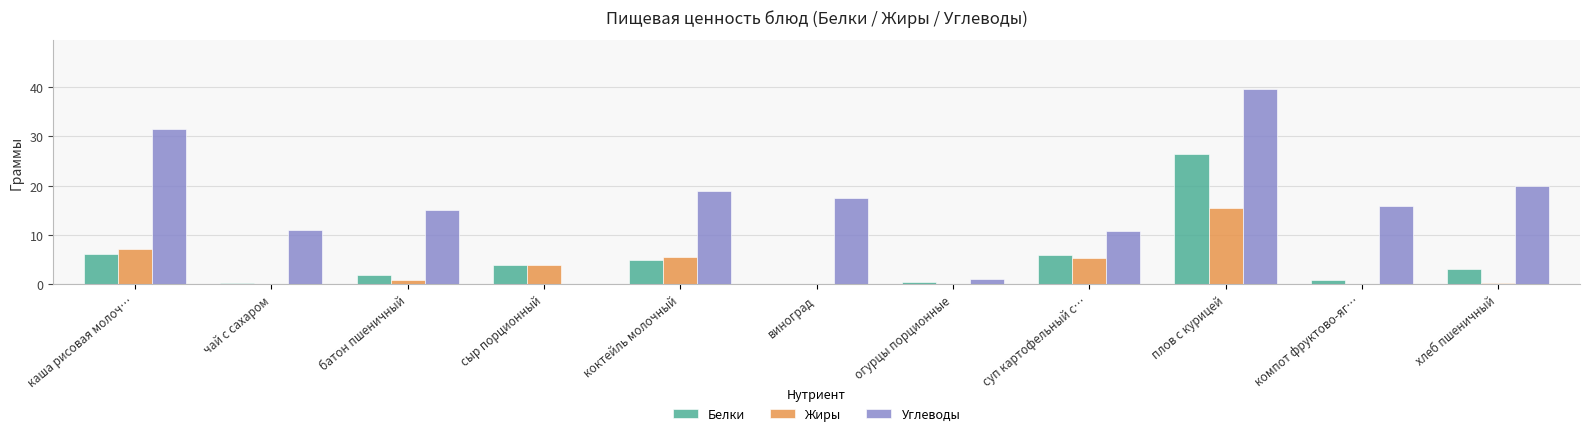

What is the difference between the Белки values at чай с сахаром and хлеб пшеничный?

3.0